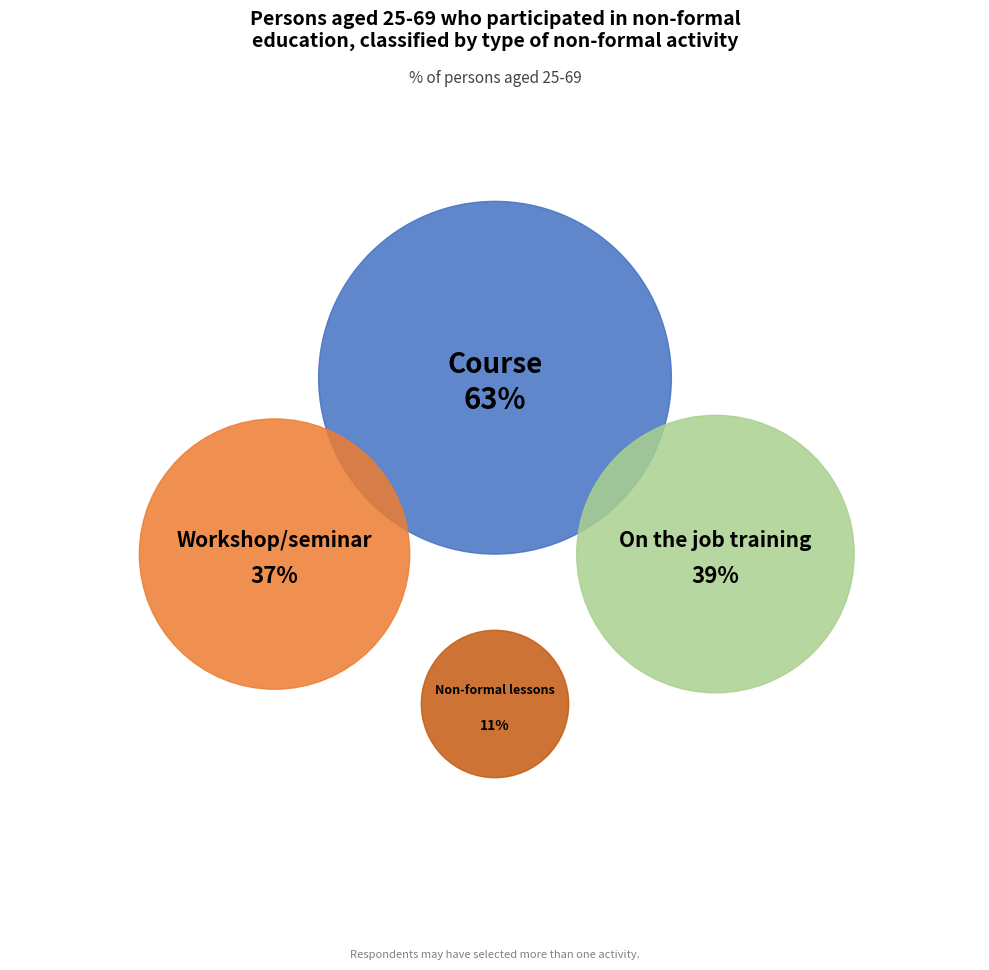

Is it true that On the job training is 12% of the pie?

False